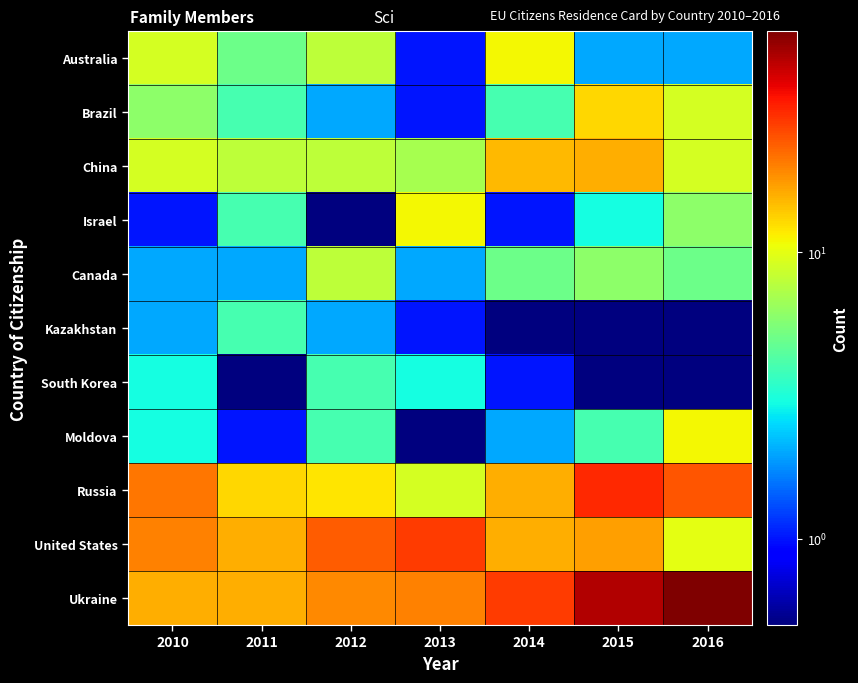

Which series changed the most between 2014 and 2016?

Ukraine